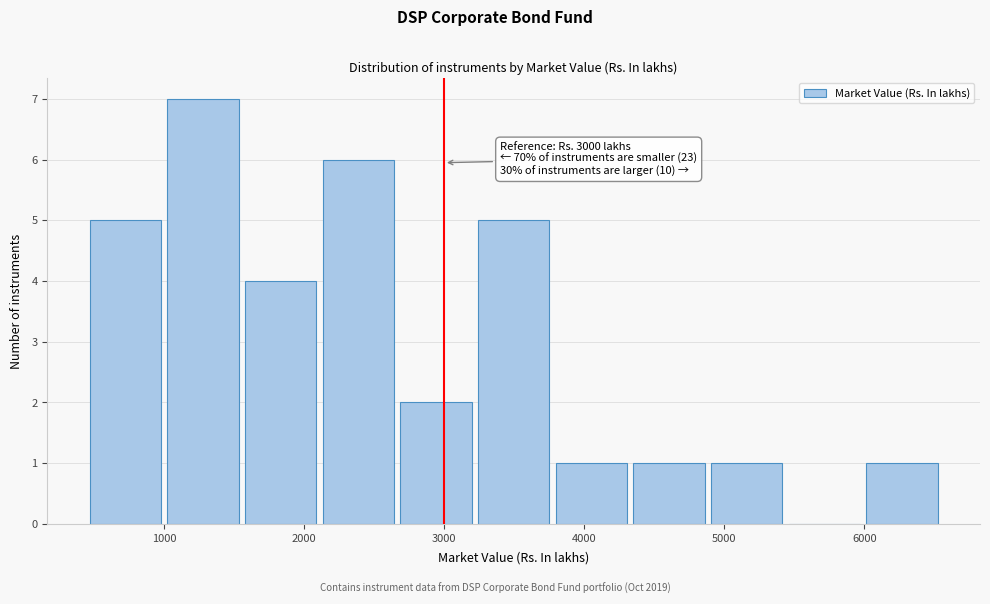

Over which range of the x-axis is the bar tallest?

1000 to 1600